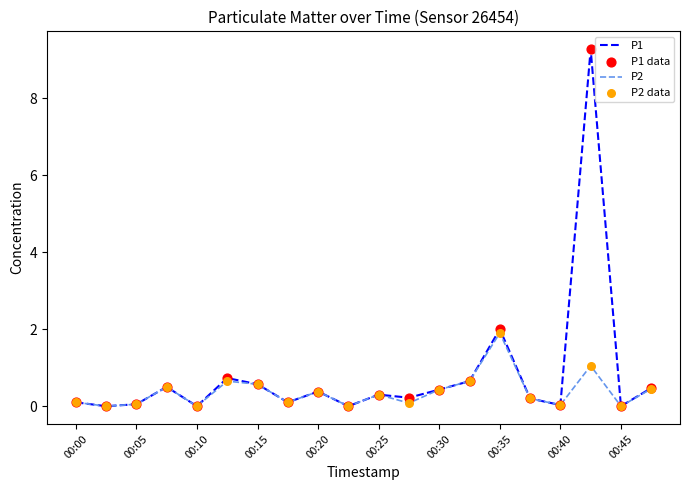

Which series has the largest range (max minus min)?

P1